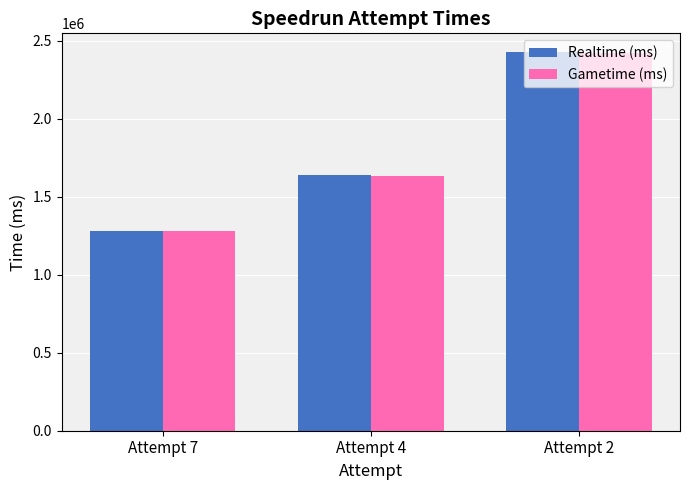

What is the sum of the Gametime (ms) values at Attempt 4 and Attempt 2?

4057791